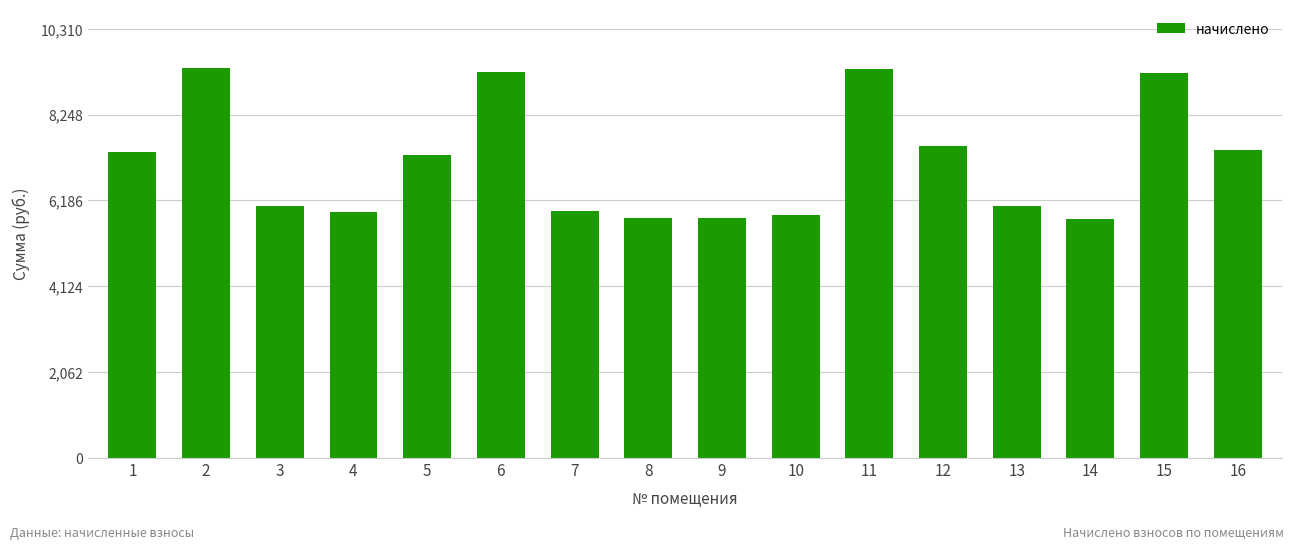

Is it true that the value at 9 is 9386.1?

False